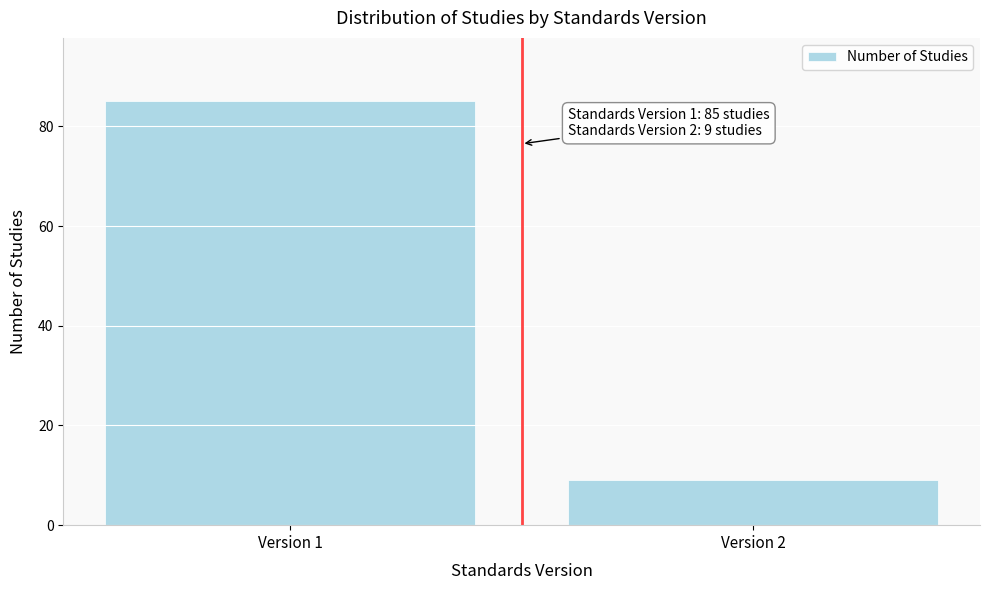

Reading left to right, transcribe all the data shown in this chart.

Version 1=85	Version 2=9